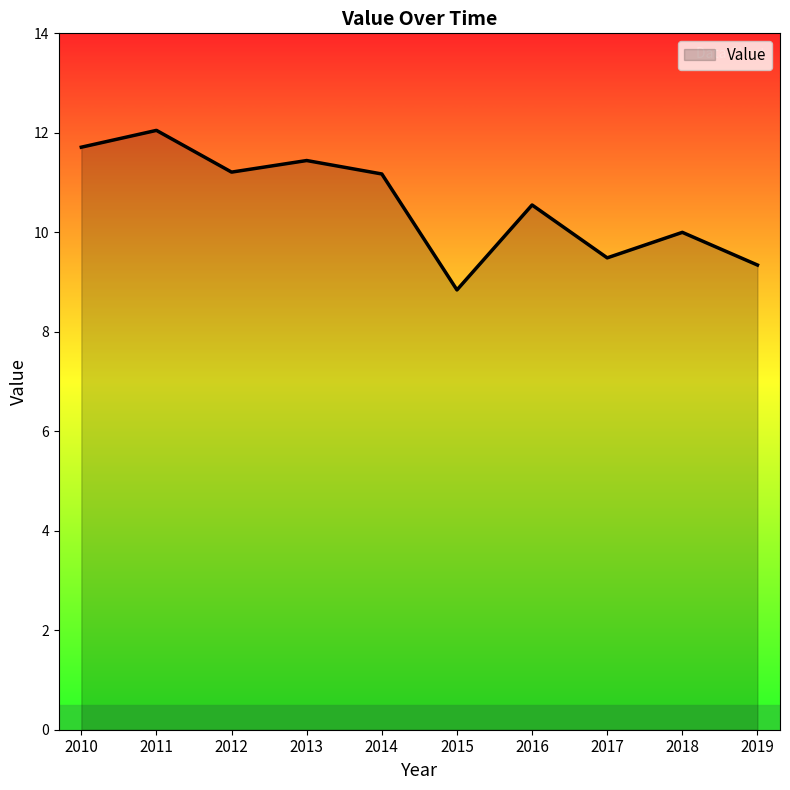

The chart shows a value of 16.6 at 2019. True or false?

False